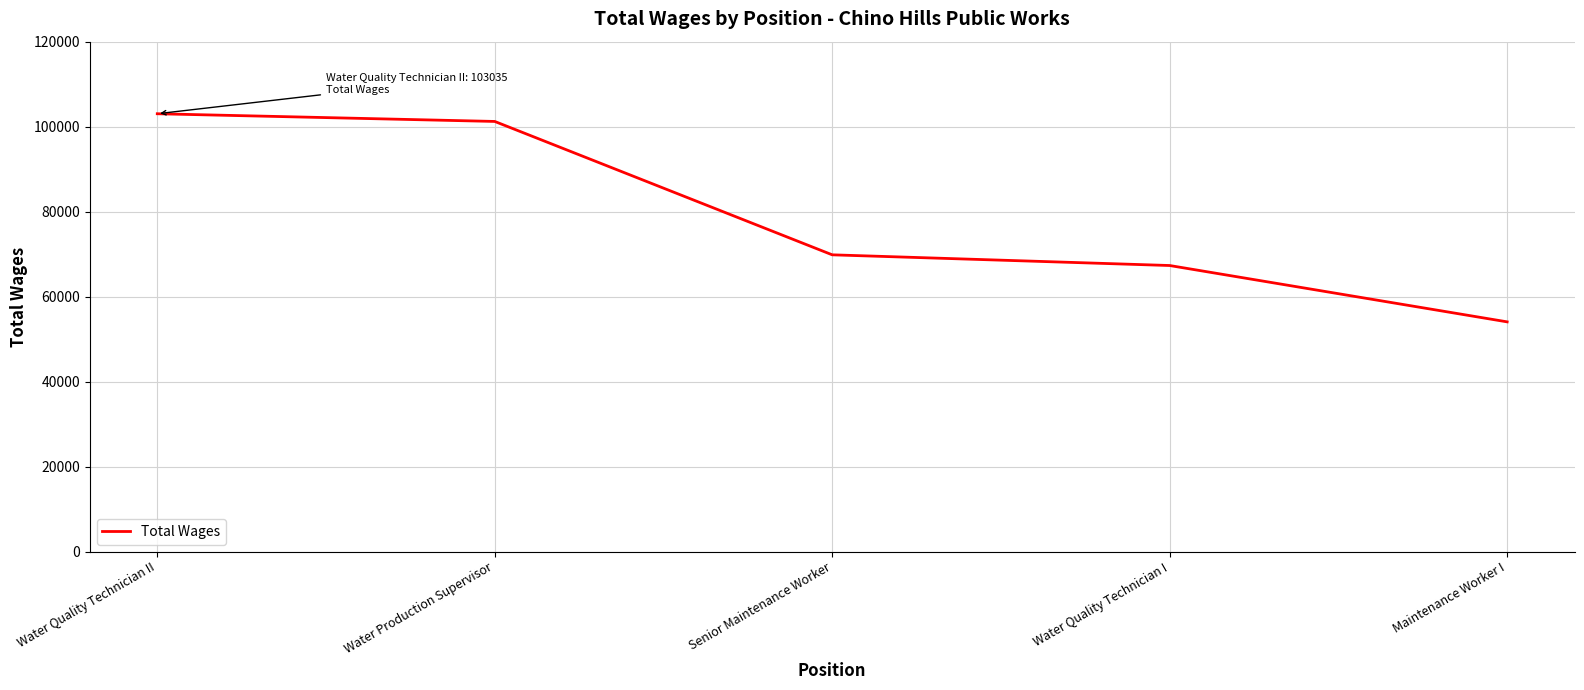

List the labels in order of value, largest first.

Water Quality Technician II, Water Production Supervisor, Senior Maintenance Worker, Water Quality Technician I, Maintenance Worker I